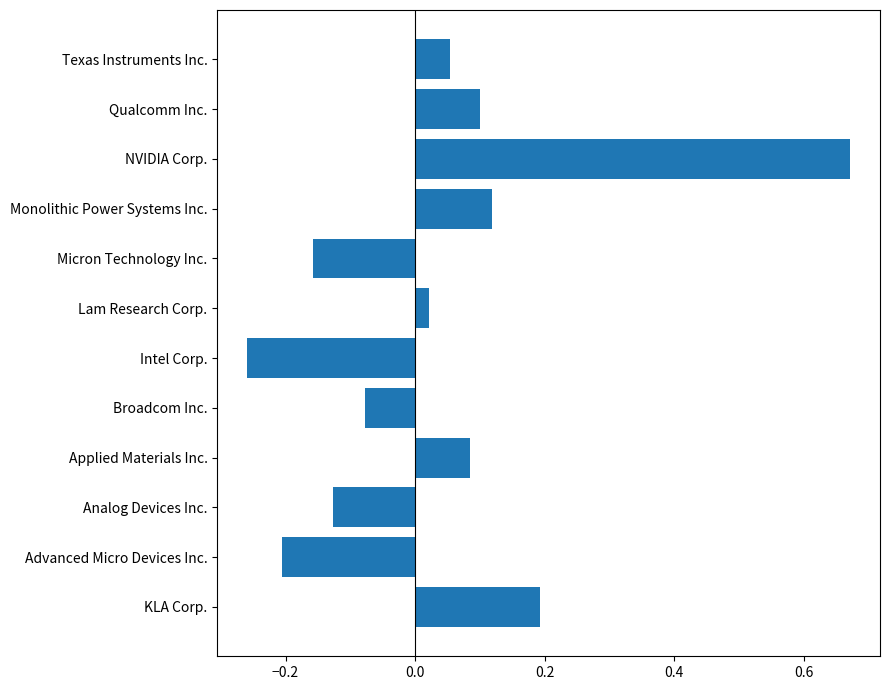

Which category has the highest value across all series?

NVIDIA Corp.